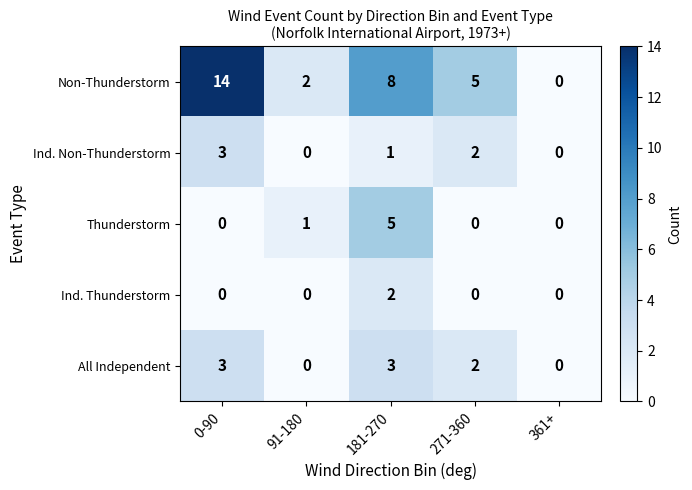

Between 271-360 and 361+, which series saw the biggest shift?

Non-Thunderstorm